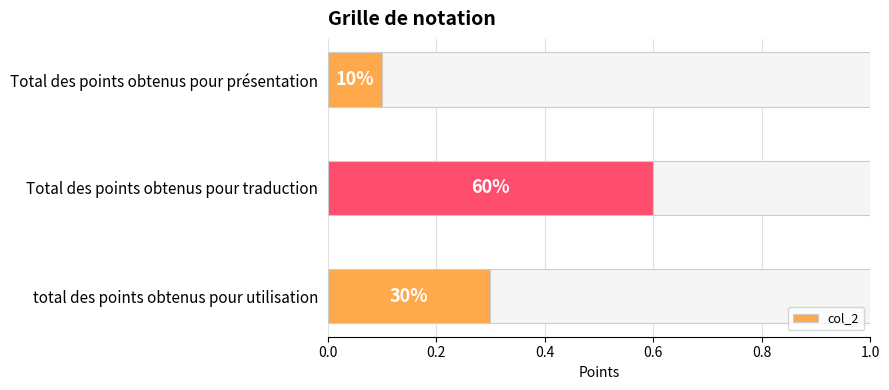

Are the bars grouped side by side (vs. stacked)?

No